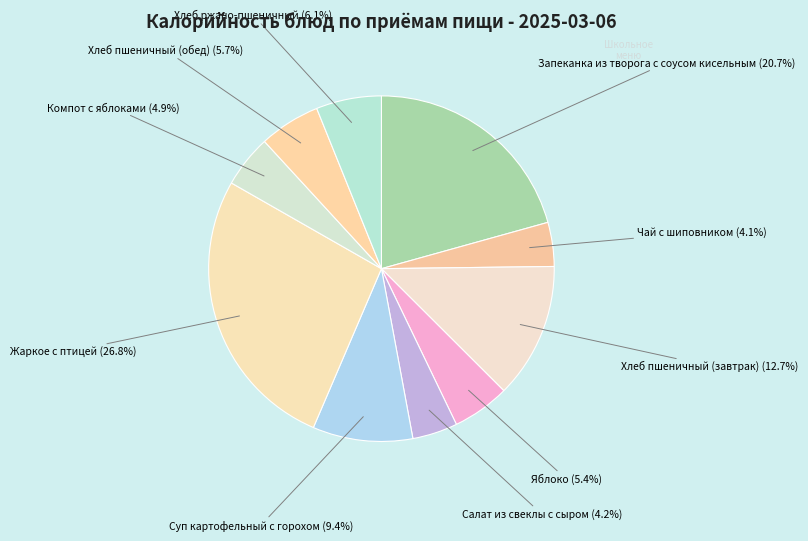

Is it true that Запеканка из творога с соусом кисельным is 7% of the pie?

False